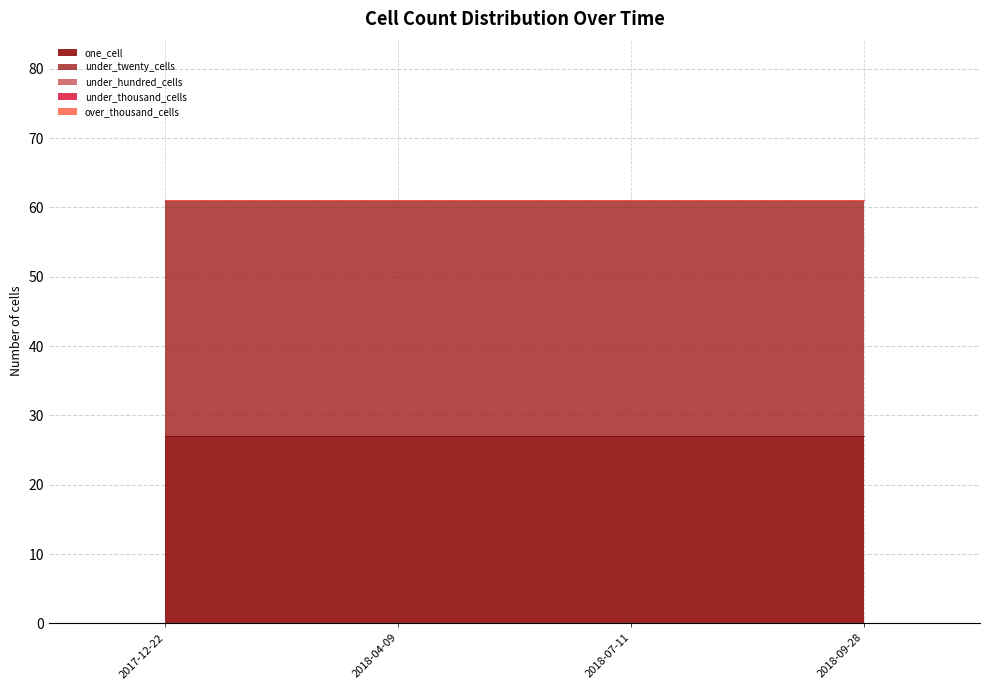

True or false: under_thousand_cells and under_twenty_cells cross at least once.

False